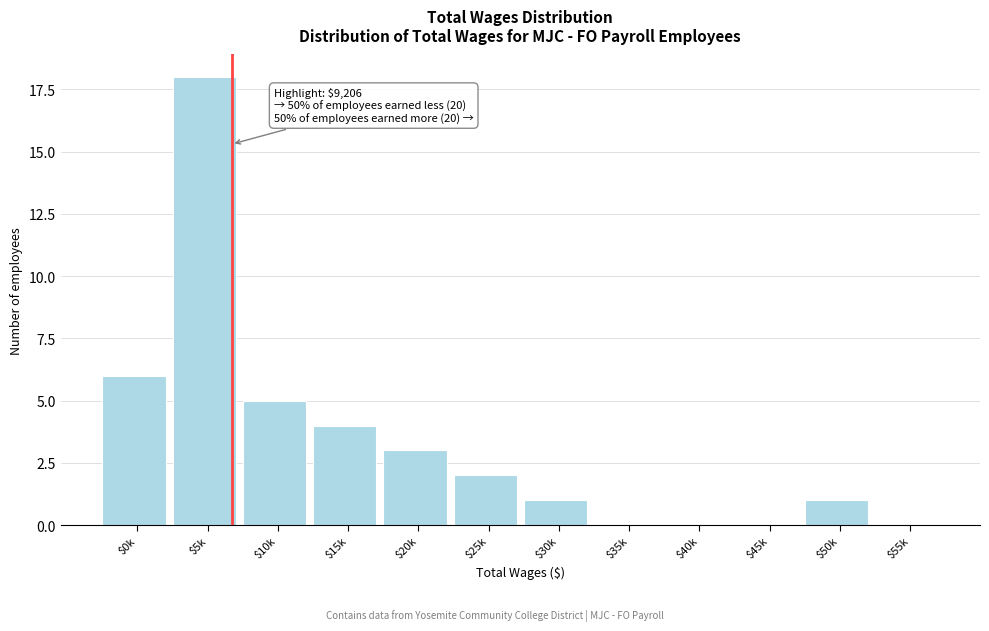

Where is the data nearest to the value 9?

$0k